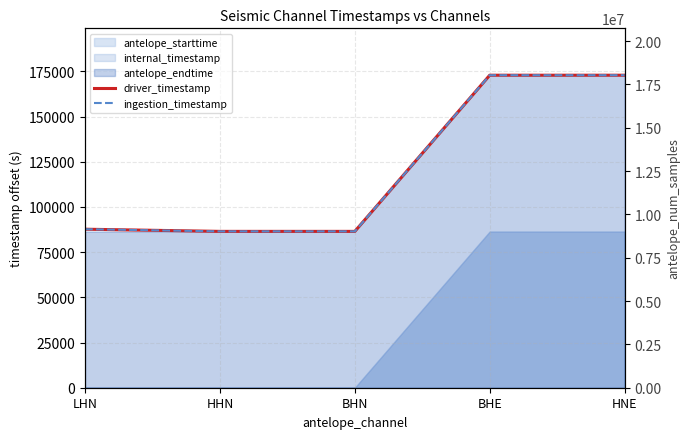

True or false: ingestion_timestamp has more than 2 interior local peaks.

False